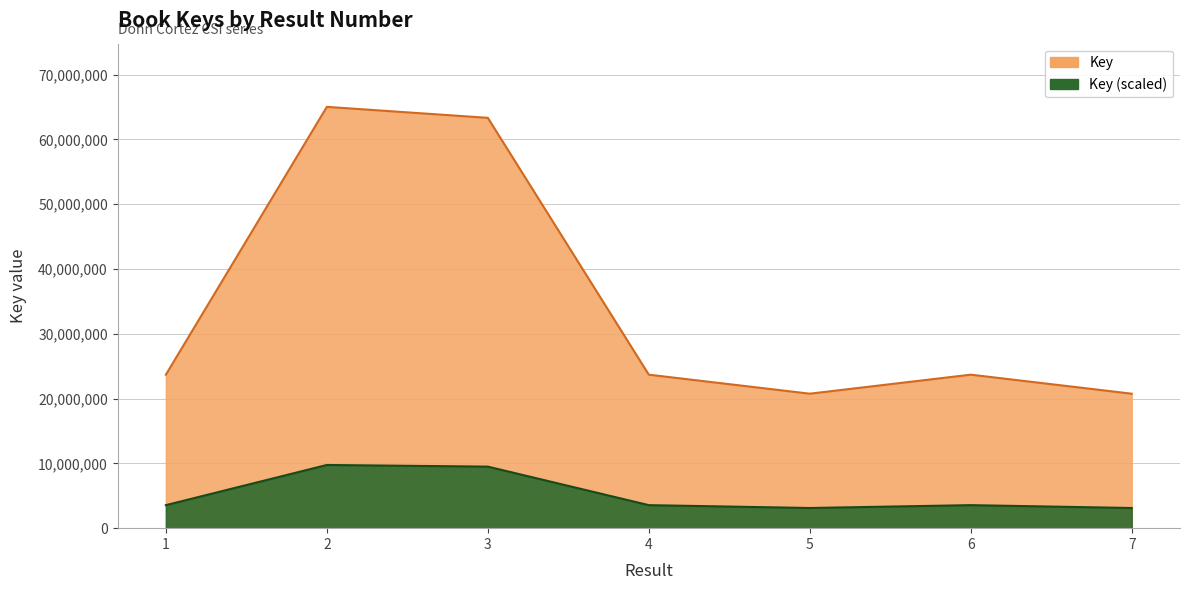

What is the difference between the maximum and second lowest values?

44262808